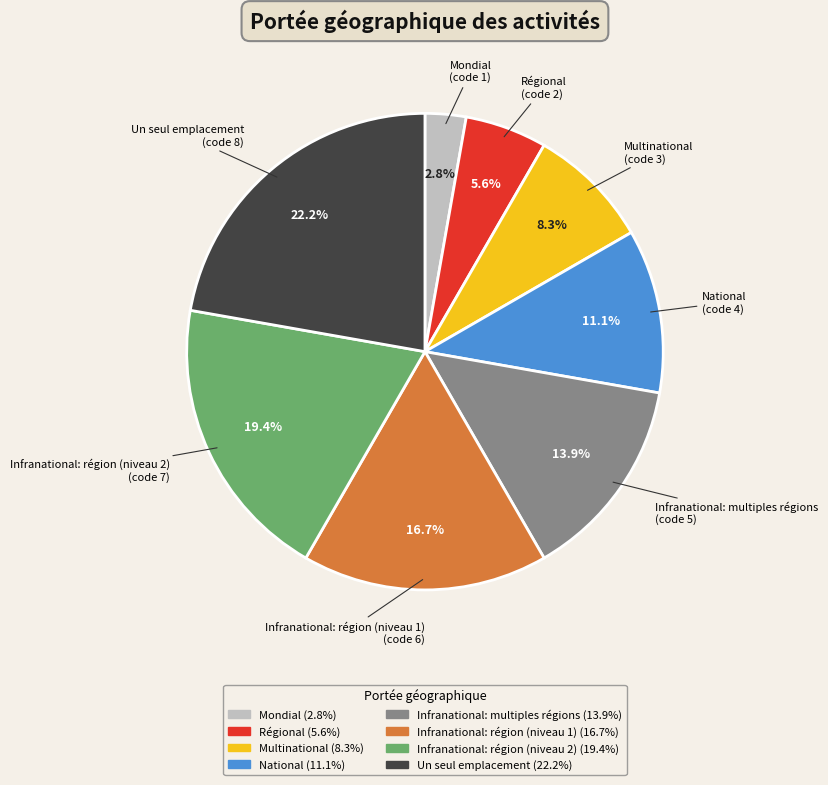

The Infranational: région (niveau 1) slice represents 26% of the pie. True or false?

False